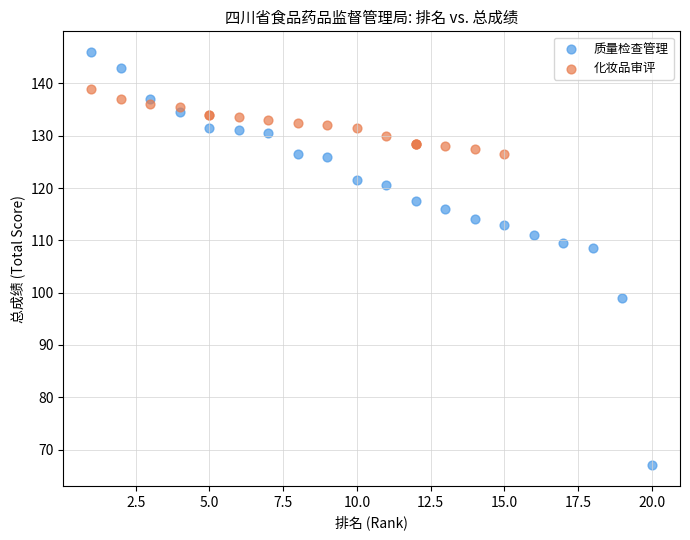

Which series contains the highest Y value?

质量检查管理